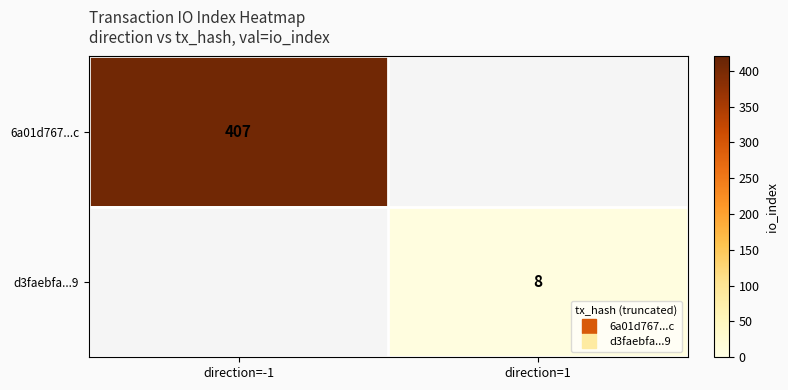

Count the number of data series in this chart.

2